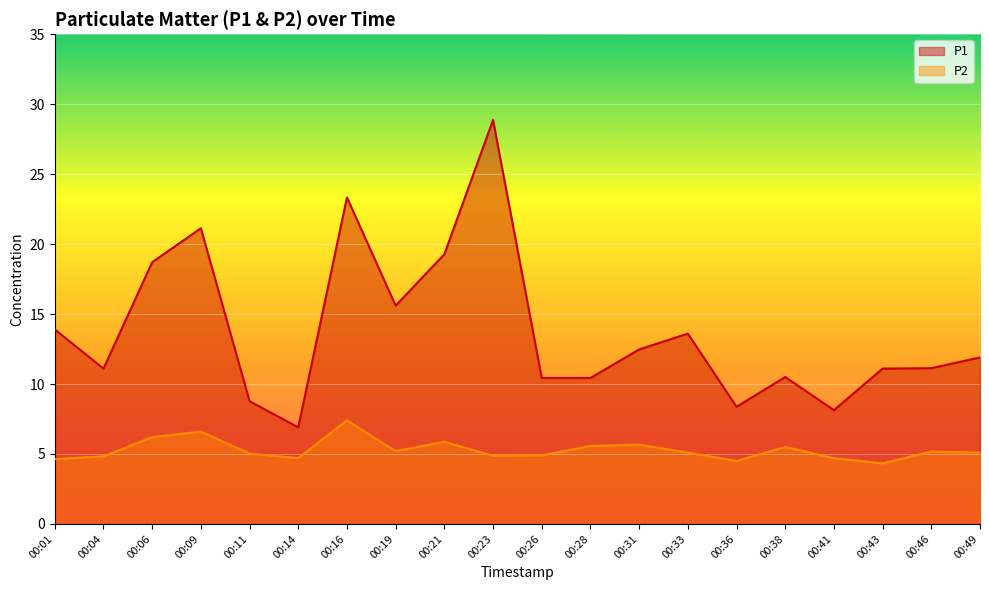

True or false: P2 has a value of 6.1 at 00:36.

False